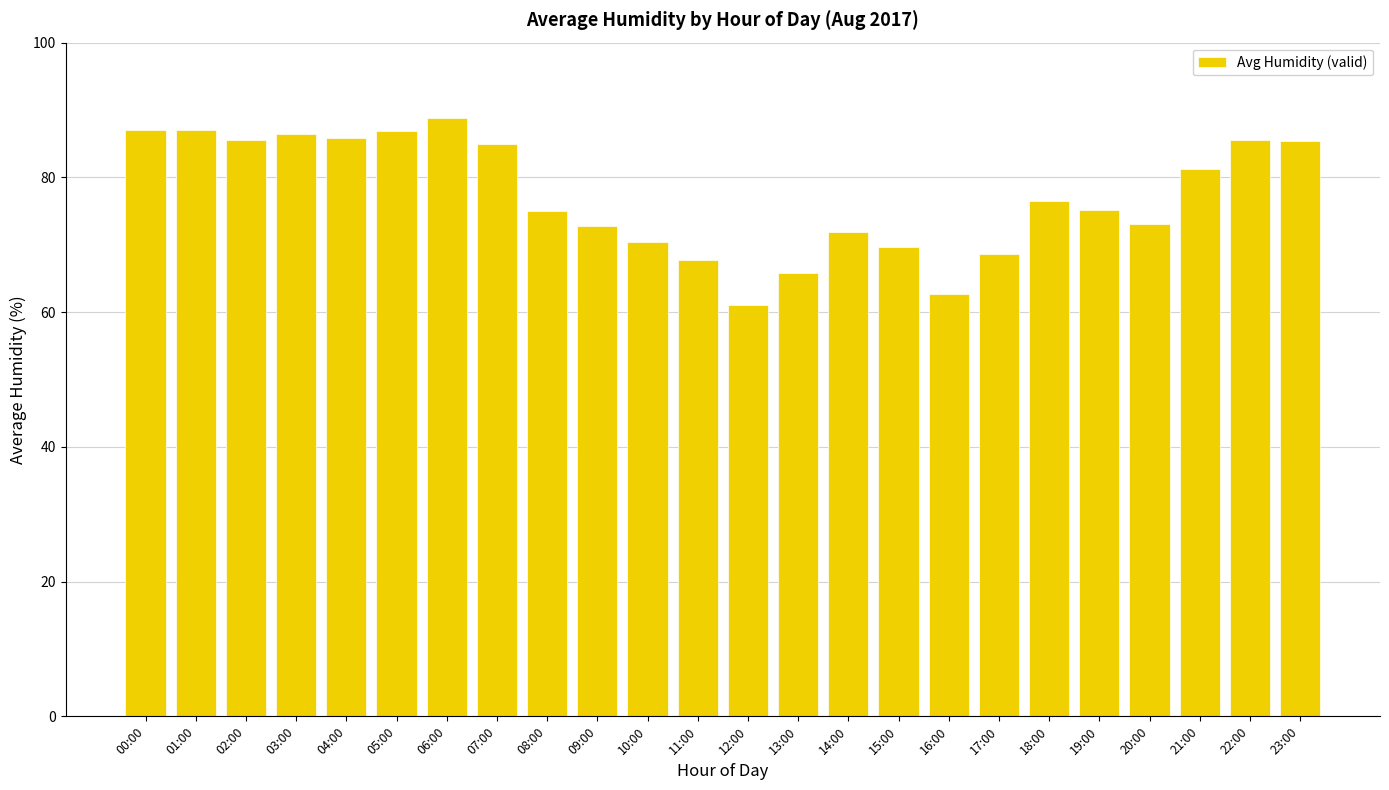

Read the value at 00:00.

87.0